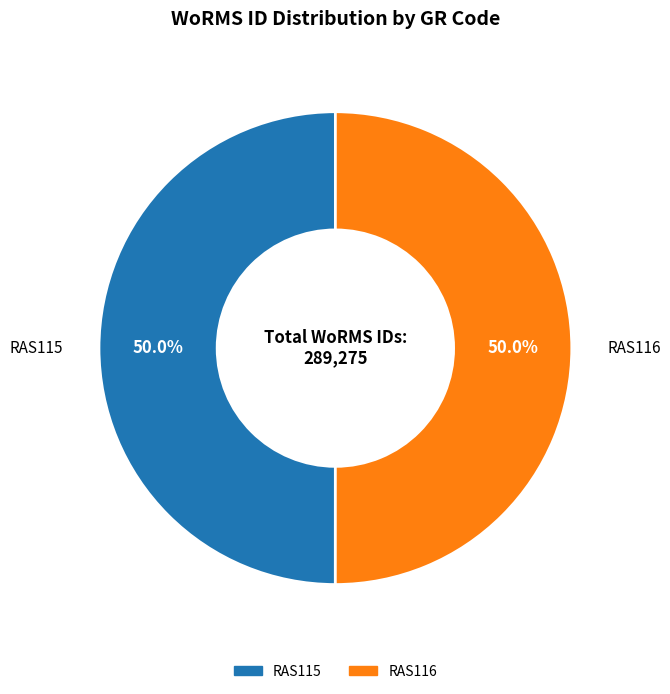

Approximately how many times larger is the value at RAS115 compared to RAS116?

1.0